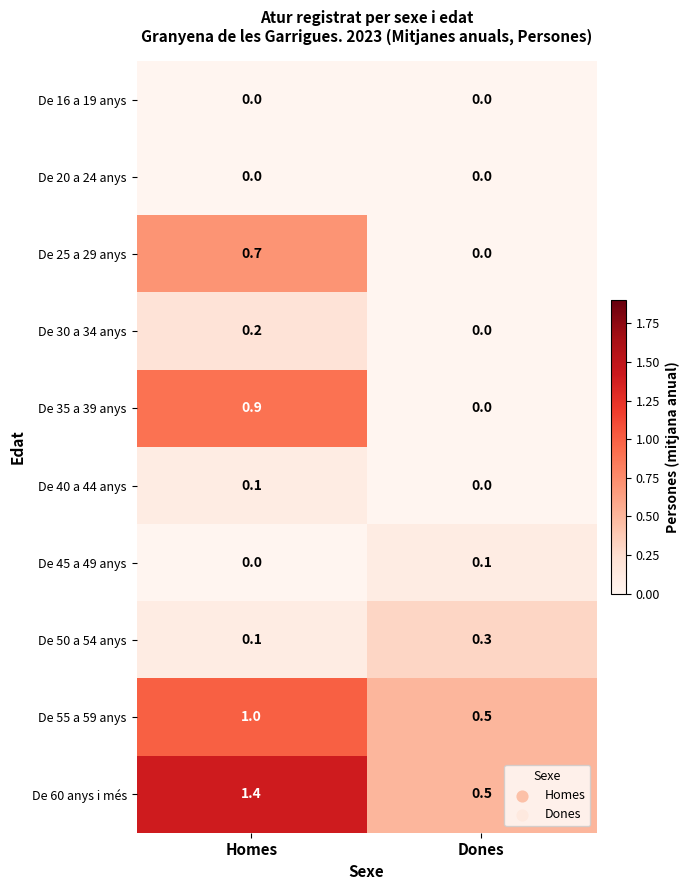

What is the greatest value displayed?

1.4